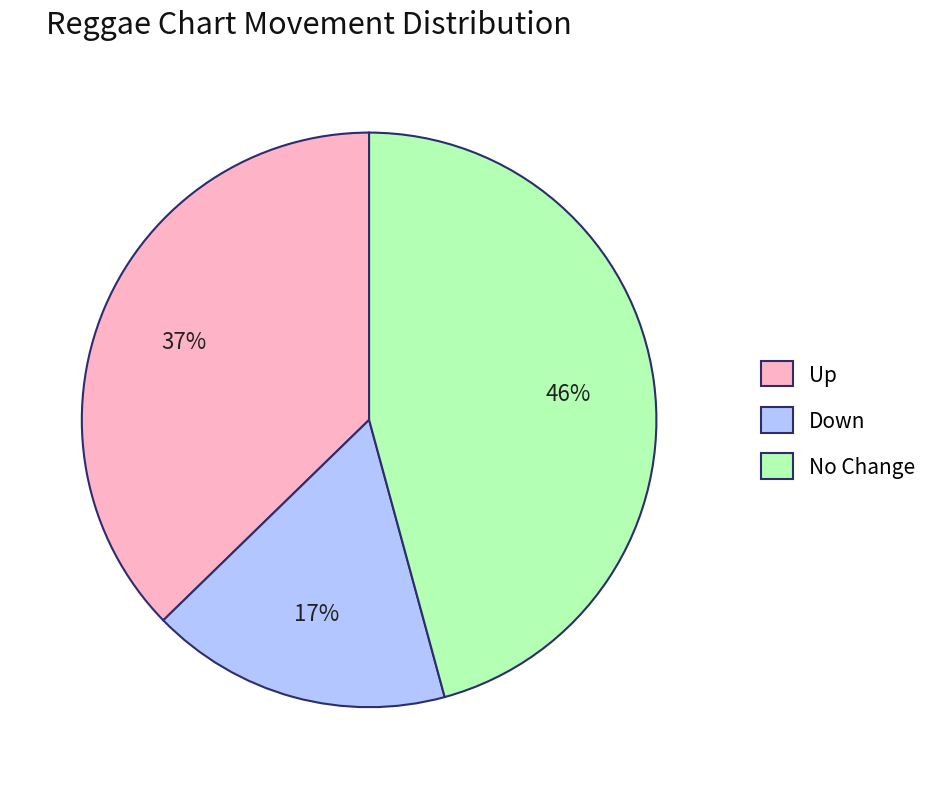

Which category has the smallest portion of the pie?

Down